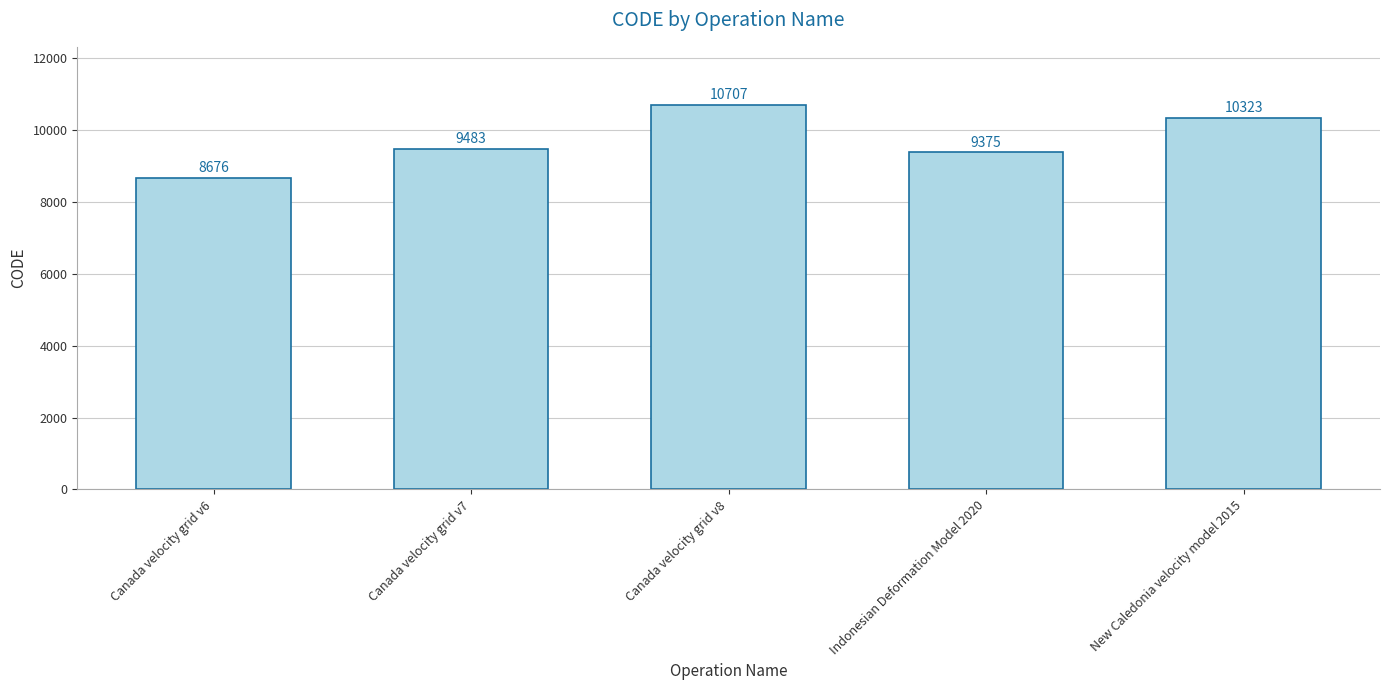

What is the ratio of the value at Canada velocity grid v7 to the value at New Caledonia velocity model 2015?

0.9